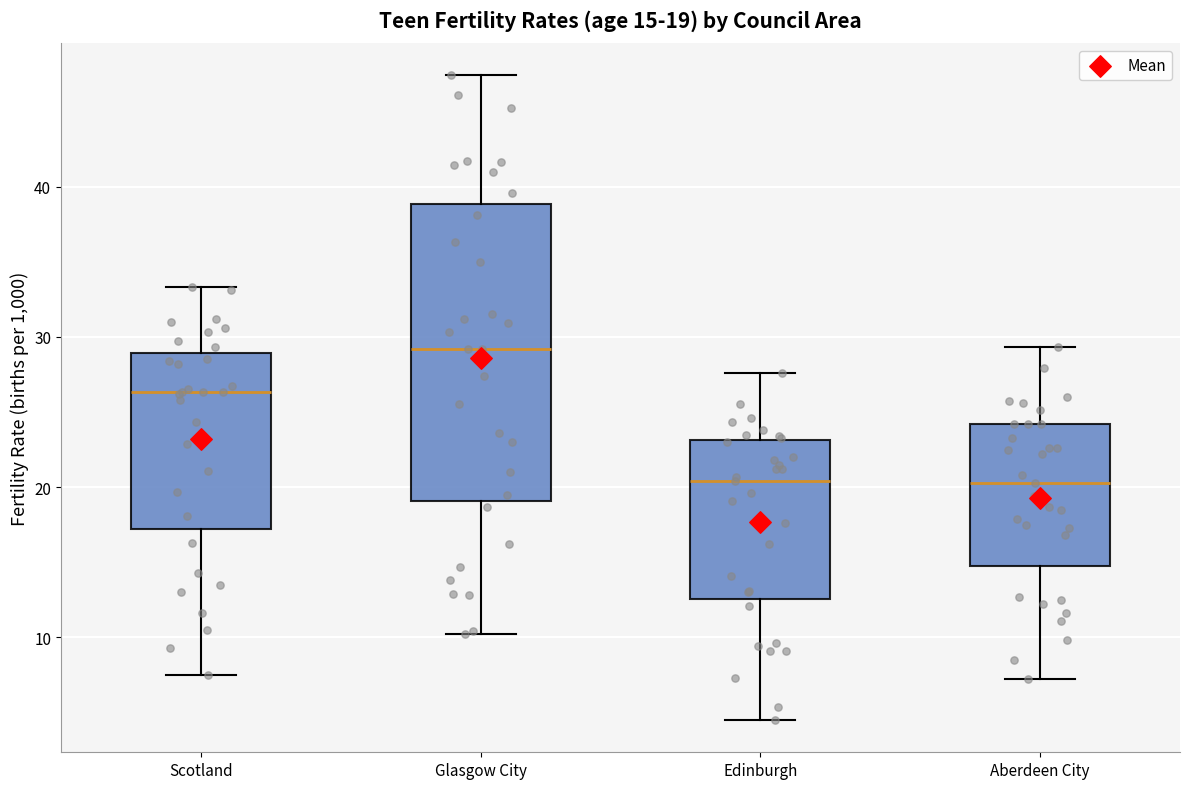

Comparing the boxes themselves (not the whiskers), which one is the tallest?

Glasgow City